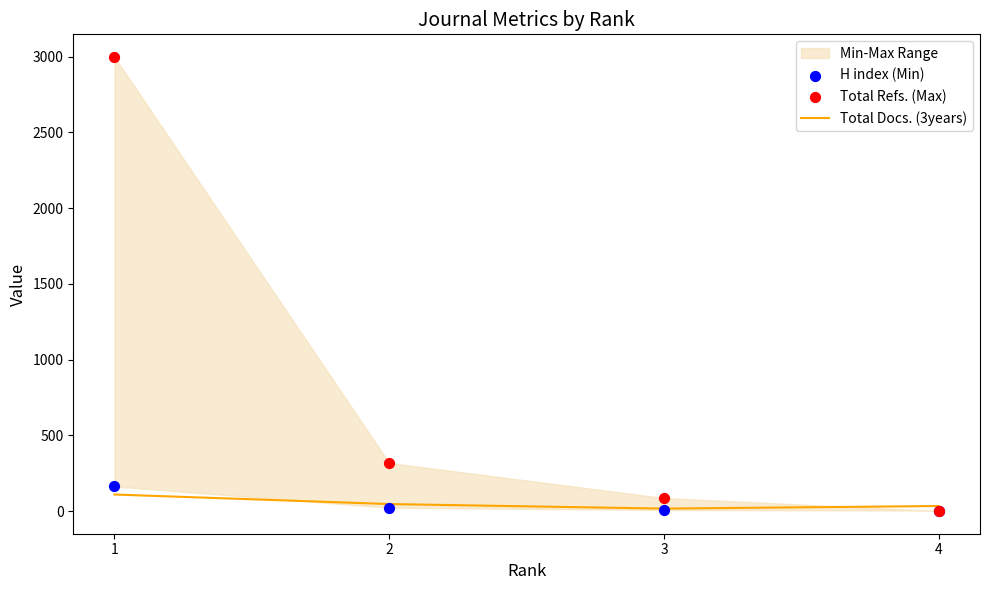

Which series reaches the maximum Y coordinate?

Total Refs. (Max)